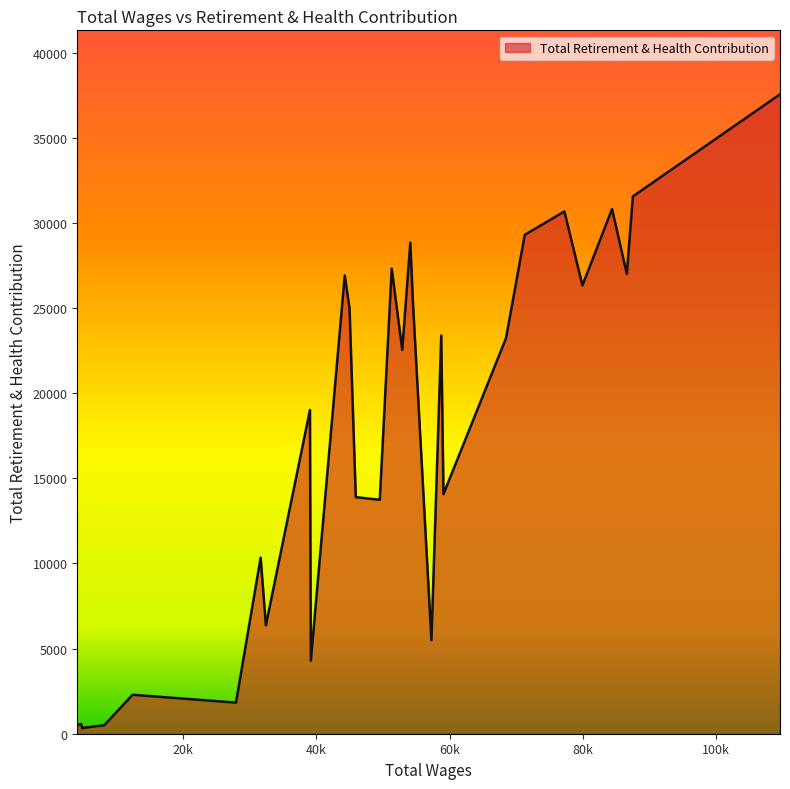

What is the difference between the maximum and minimum values?

37247